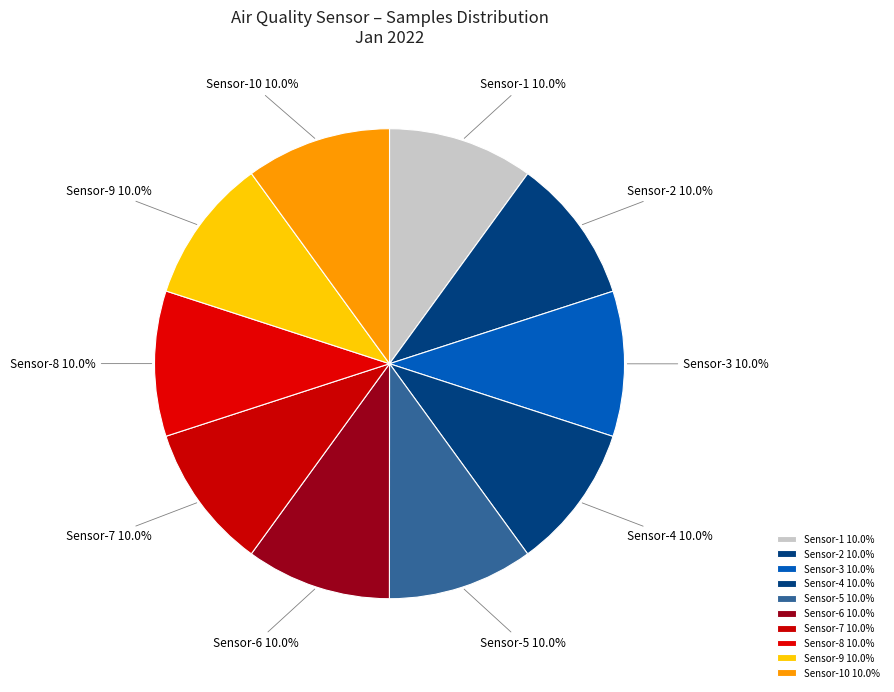

To the nearest percent, what is the average slice percentage?

10%